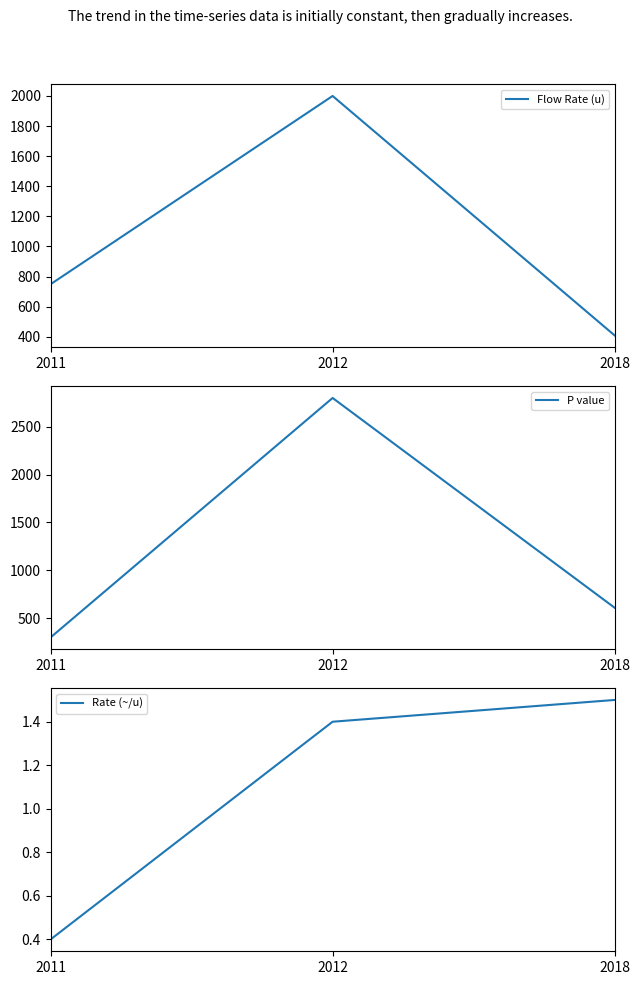

What is the maximum value for P value?

2800